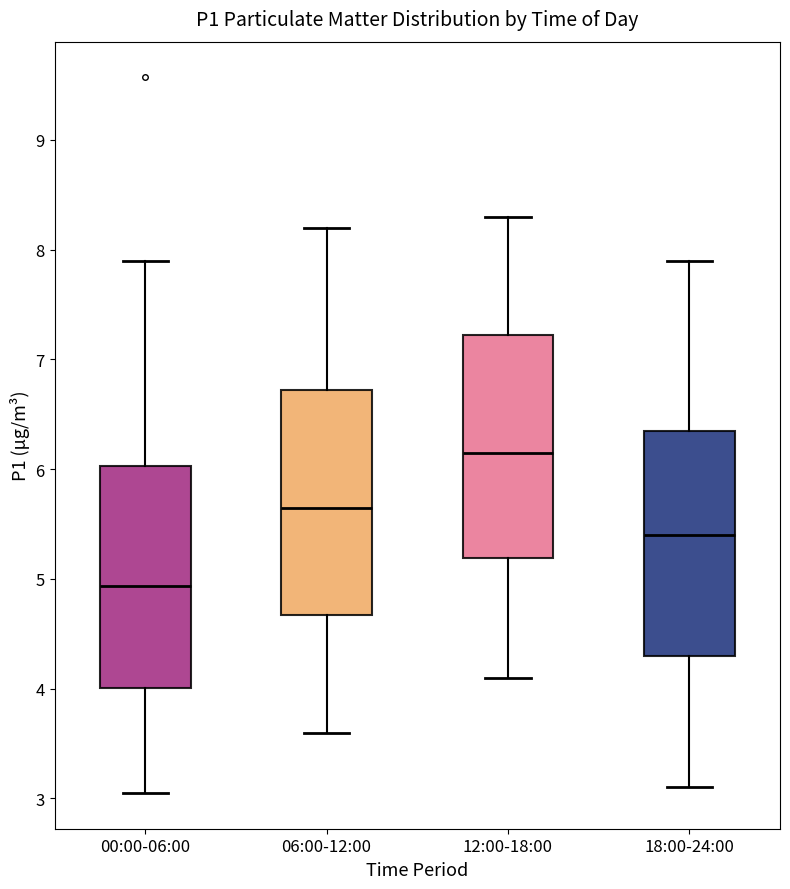

Reading left to right, read every box against the y-axis: the position of its median line, the range the box covers, and the ends of its whiskers. The values are not printed on the chart, so give them approximately, as read against the axis.

00:00-06:00: median 4.9, box 4.0 to 6.0, whiskers 3.1 to 7.9
06:00-12:00: median 5.7, box 4.7 to 6.7, whiskers 3.6 to 8.2
12:00-18:00: median 6.2, box 5.2 to 7.2, whiskers 4.1 to 8.3
18:00-24:00: median 5.4, box 4.3 to 6.4, whiskers 3.1 to 7.9